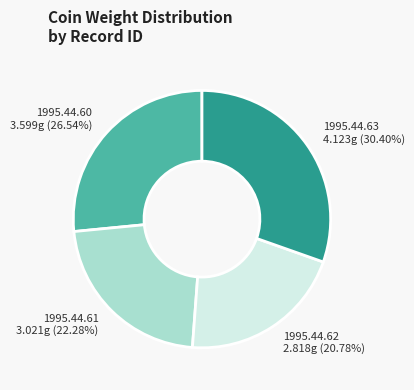

Which category has the biggest portion of the pie?

1995.44.63